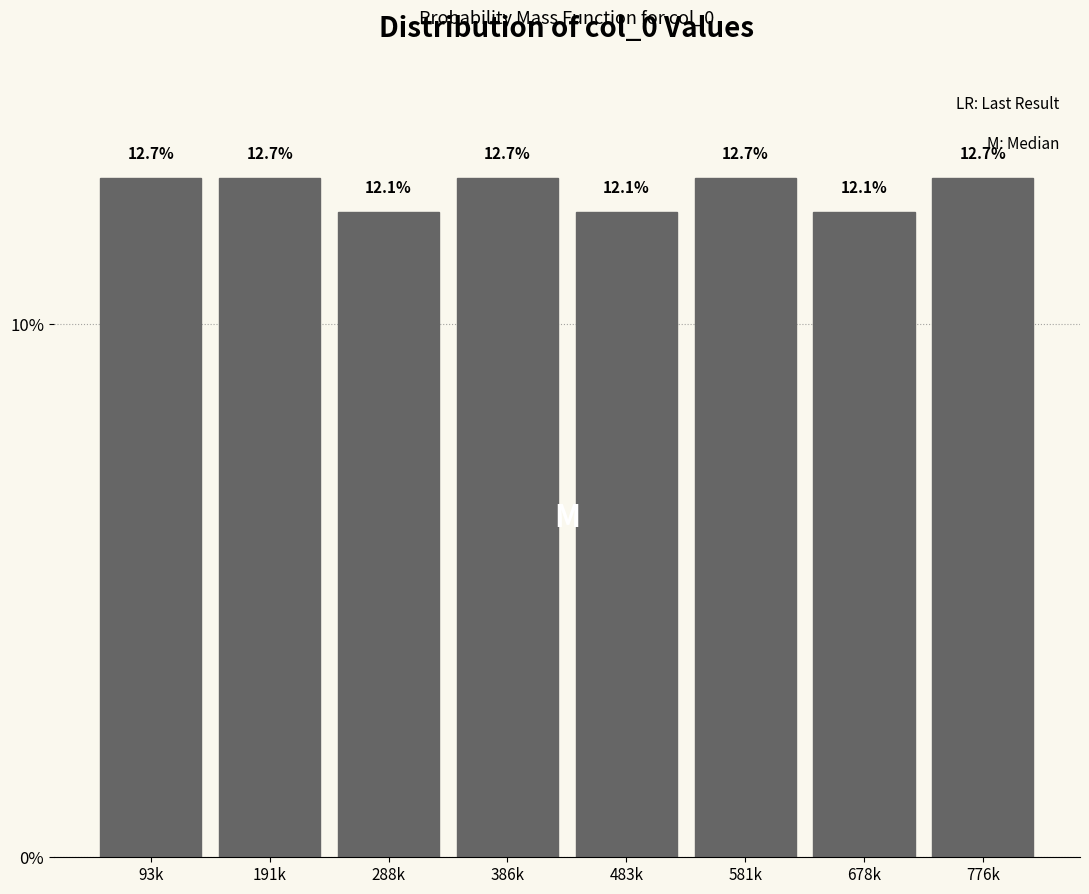

Reading right to left, what are all the values shown in this chart?

12.7	12.1	12.7	12.1	12.7	12.1	12.7	12.7